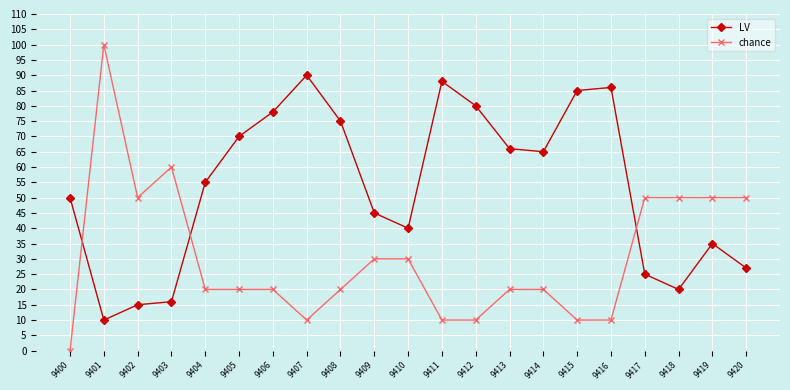

List the series in order of their overall mean, lowest first.

chance, LV